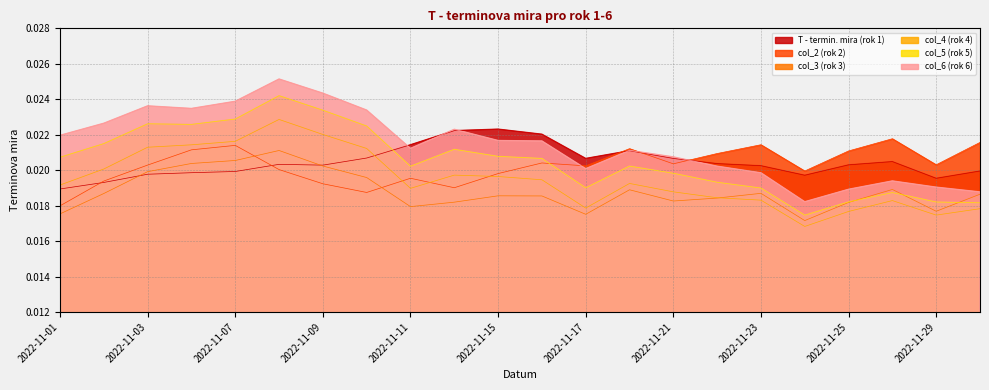

Rank the categories by col_4 (rok 4) value from highest to lowest.

2022-11-08, 2022-11-09, 2022-11-07, 2022-11-04, 2022-11-03, 2022-11-10, 2022-11-02, 2022-11-14, 2022-11-15, 2022-11-16, 2022-11-18, 2022-11-01, 2022-11-11, 2022-11-21, 2022-11-22, 2022-11-23, 2022-11-28, 2022-11-17, 2022-11-30, 2022-11-25, 2022-11-29, 2022-11-24